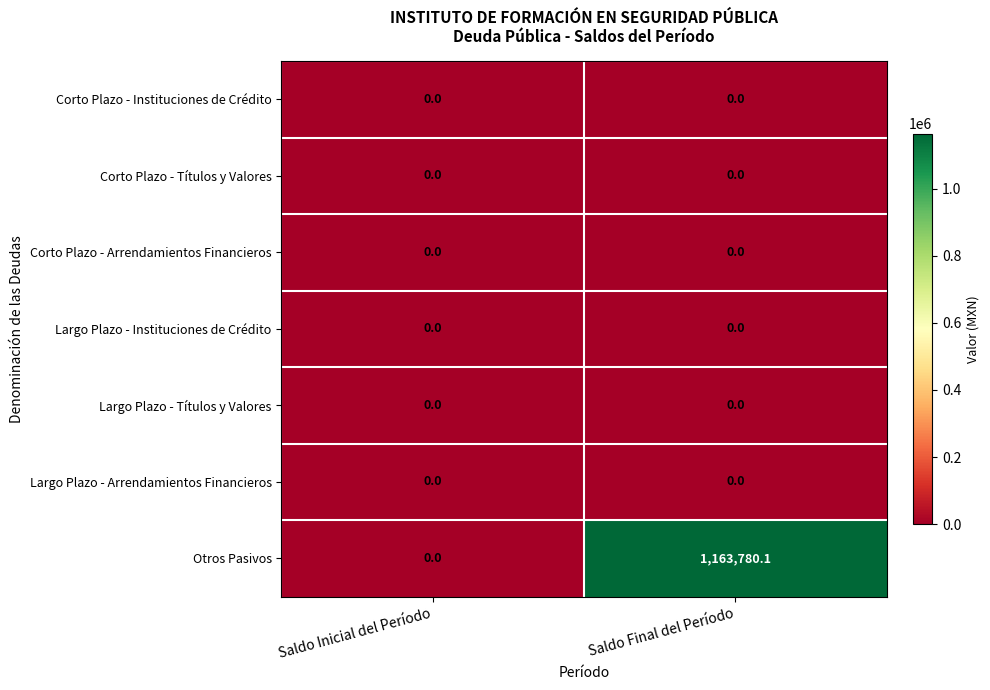

Reading right to left, list all the values displayed in this chart.

Corto Plazo - Instituciones de Crédito: Saldo Final del Período=0.0	Saldo Inicial del Período=0.0
Corto Plazo - Títulos y Valores: Saldo Final del Período=0.0	Saldo Inicial del Período=0.0
Corto Plazo - Arrendamientos Financieros: Saldo Final del Período=0.0	Saldo Inicial del Período=0.0
Largo Plazo - Instituciones de Crédito: Saldo Final del Período=0.0	Saldo Inicial del Período=0.0
Largo Plazo - Títulos y Valores: Saldo Final del Período=0.0	Saldo Inicial del Período=0.0
Largo Plazo - Arrendamientos Financieros: Saldo Final del Período=0.0	Saldo Inicial del Período=0.0
Otros Pasivos: Saldo Final del Período=1163780.1	Saldo Inicial del Período=0.0